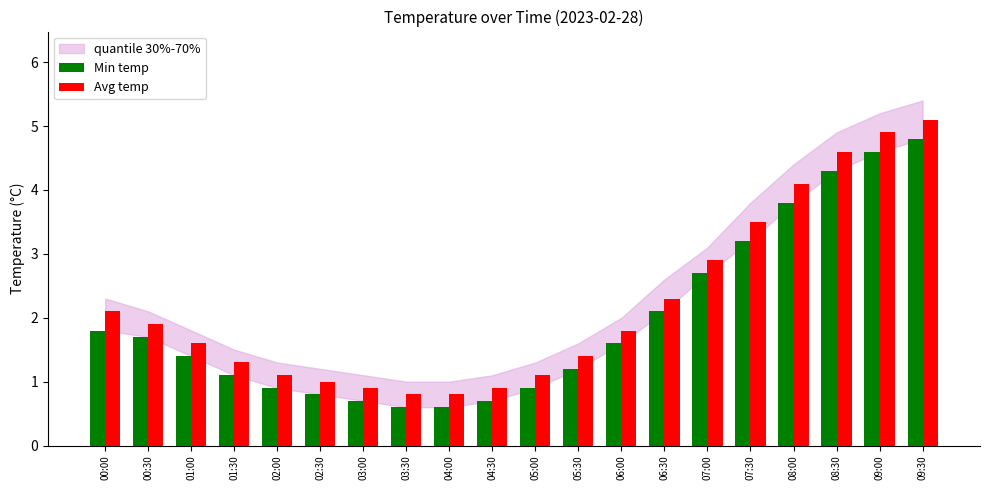

Which series has the widest spread of values?

Avg temp